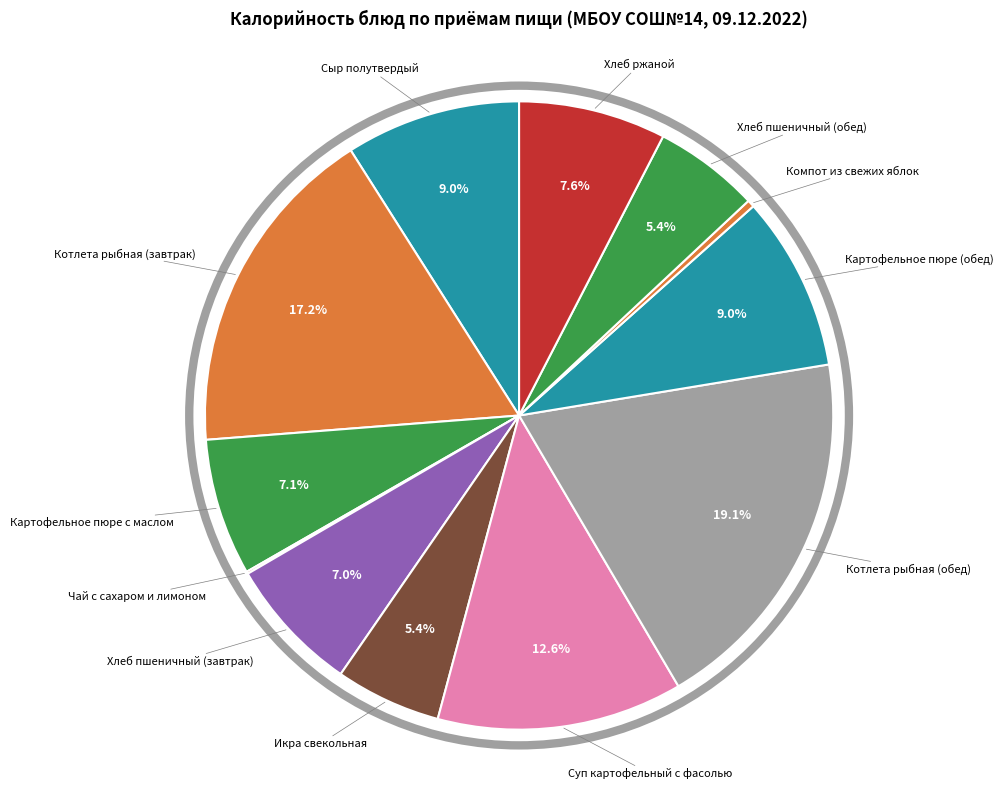

To the nearest percent, what is the average slice percentage?

8%